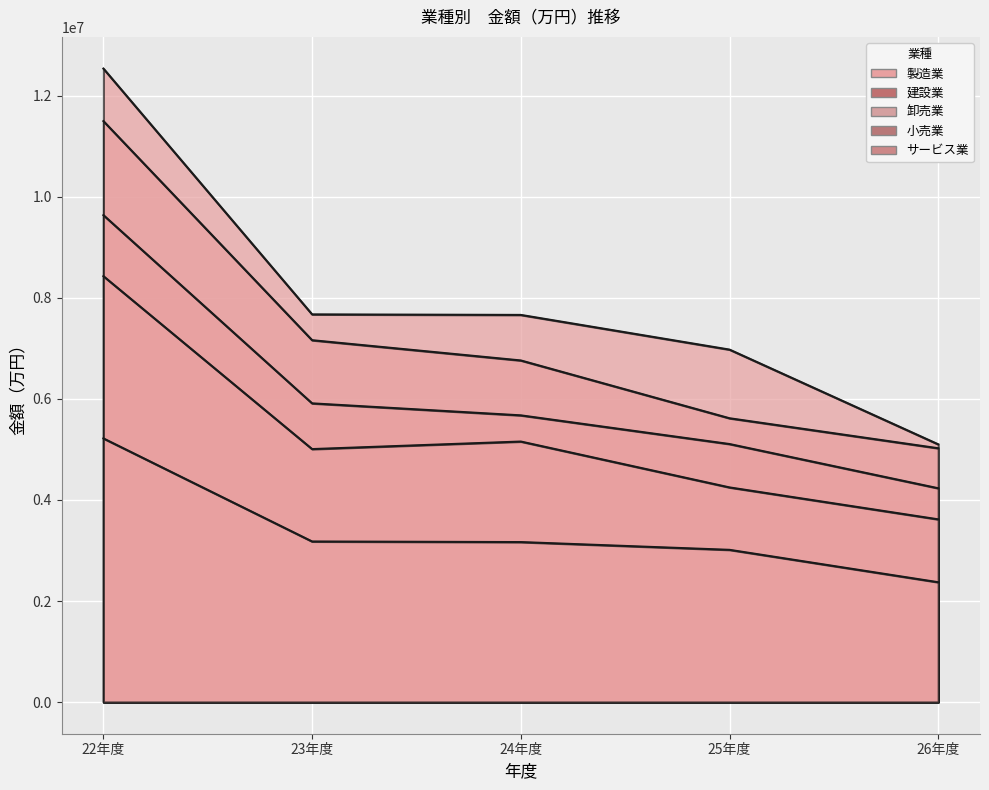

The 製造業 series shows 12539471.0 at 22年度. True or false?

True